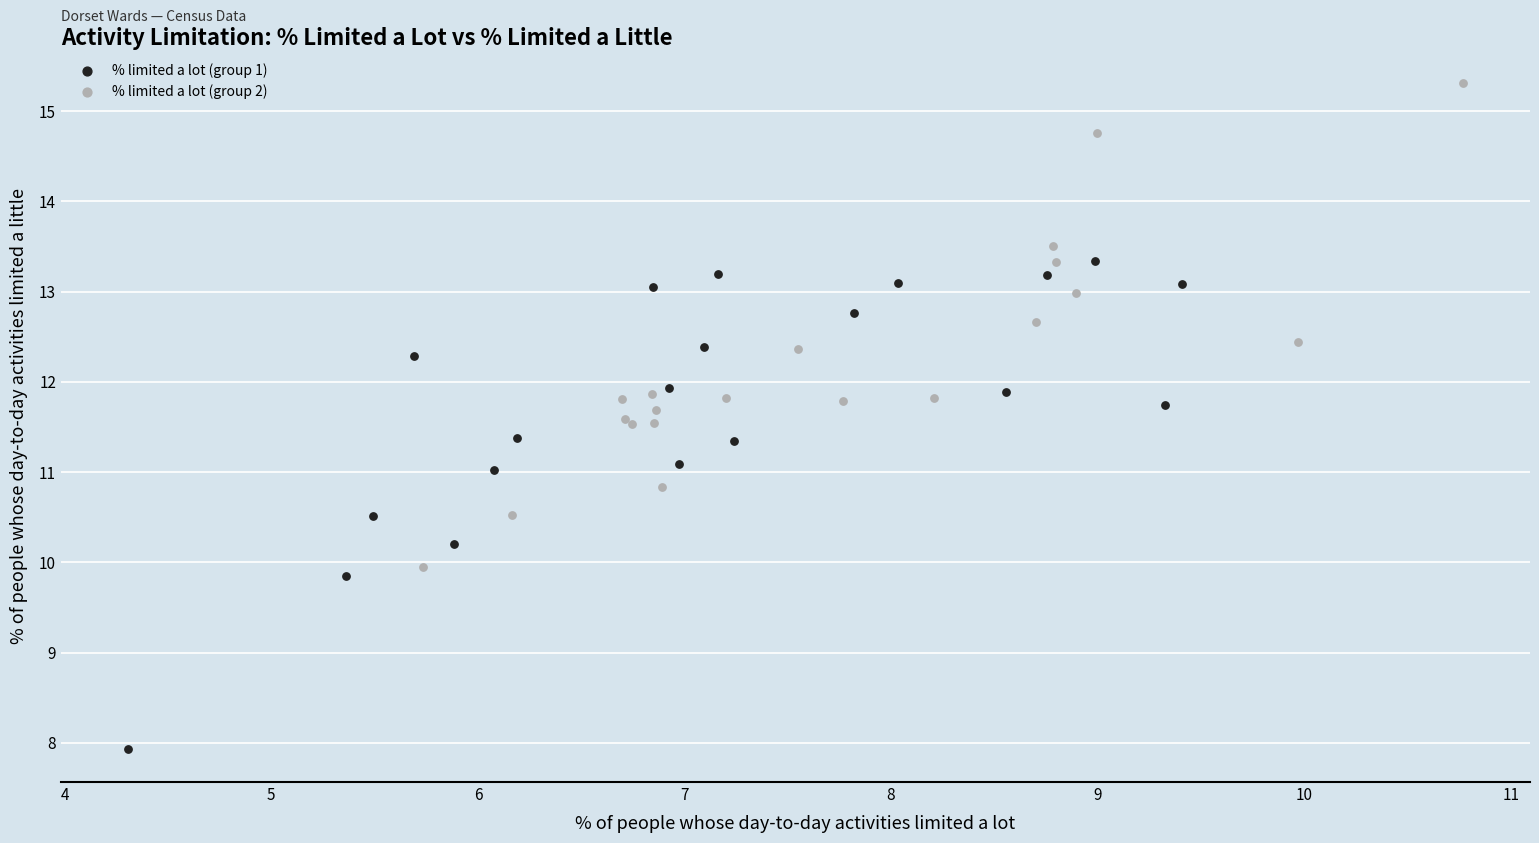

Which series contains the lowest Y value?

% limited a lot (group 1)